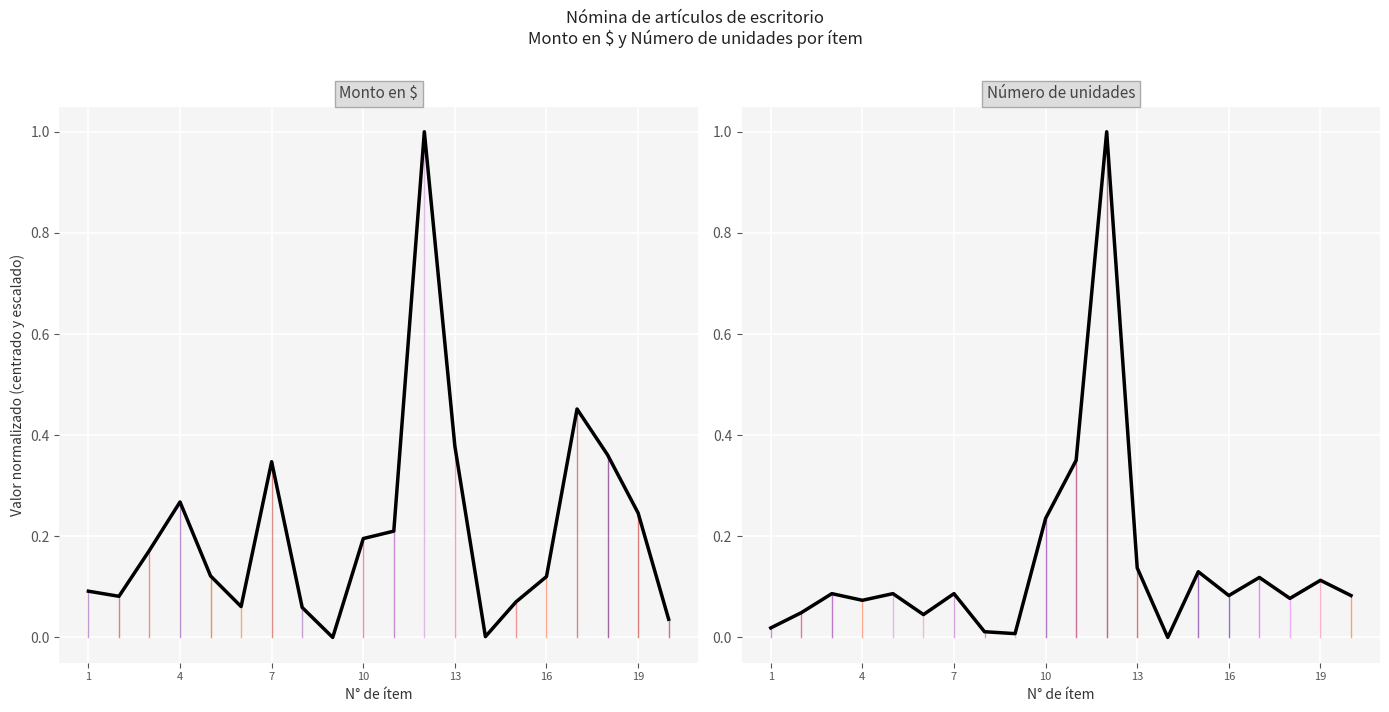

After their last crossing, which series has the higher values: Monto en $ or Número de unidades?

Número de unidades